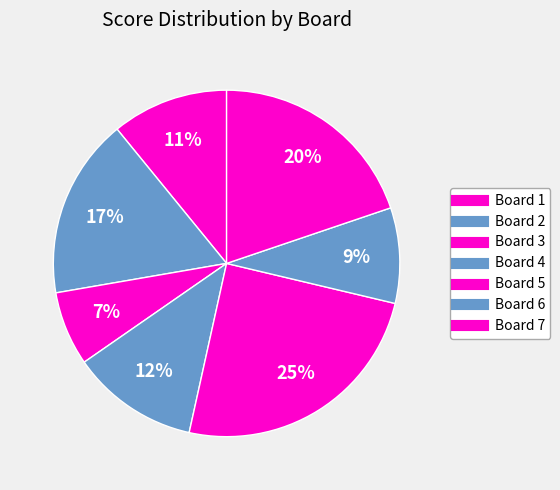

Combined, do Board 7 and Board 4 account for over 50%?

No